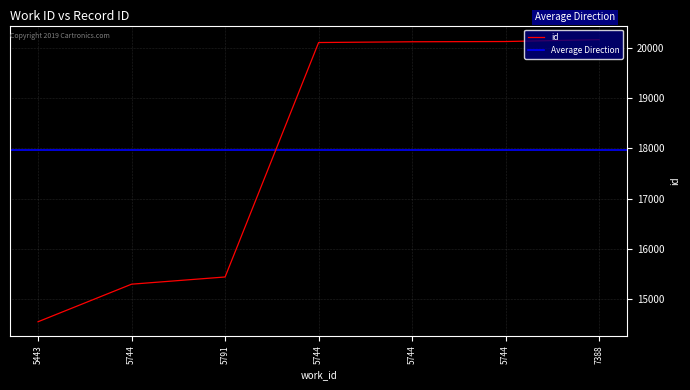

The value at 7388 is 5554. True or false?

False